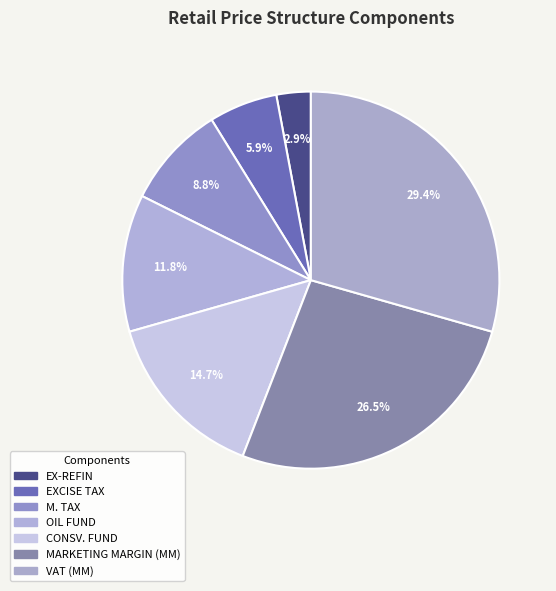

How many segments does this pie chart have?

7